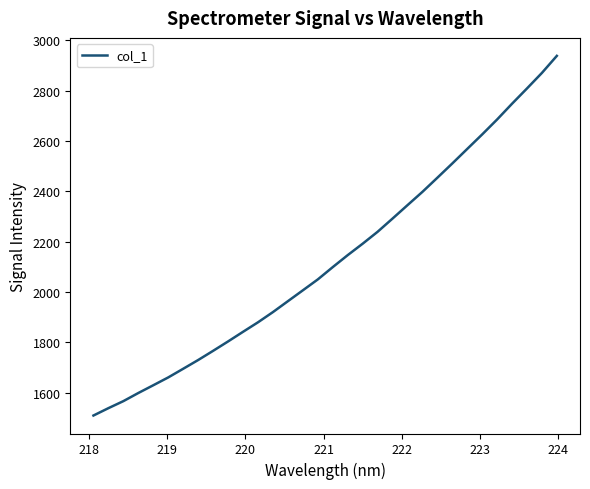

What is the greatest value displayed?

2938.4